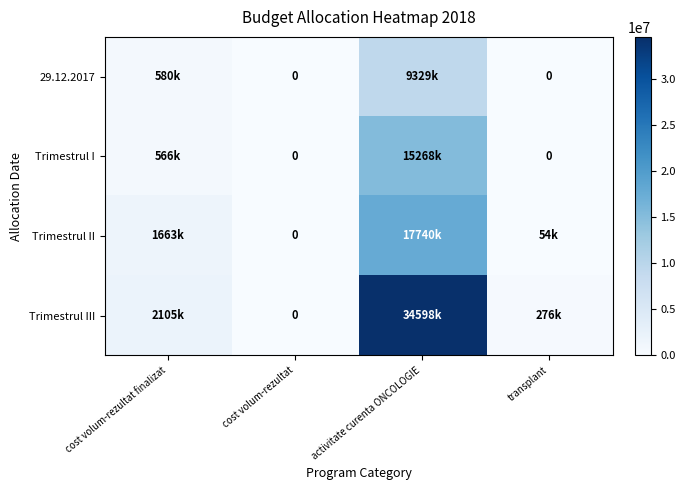

How many positive values does the 29.12.2017 series have?

2